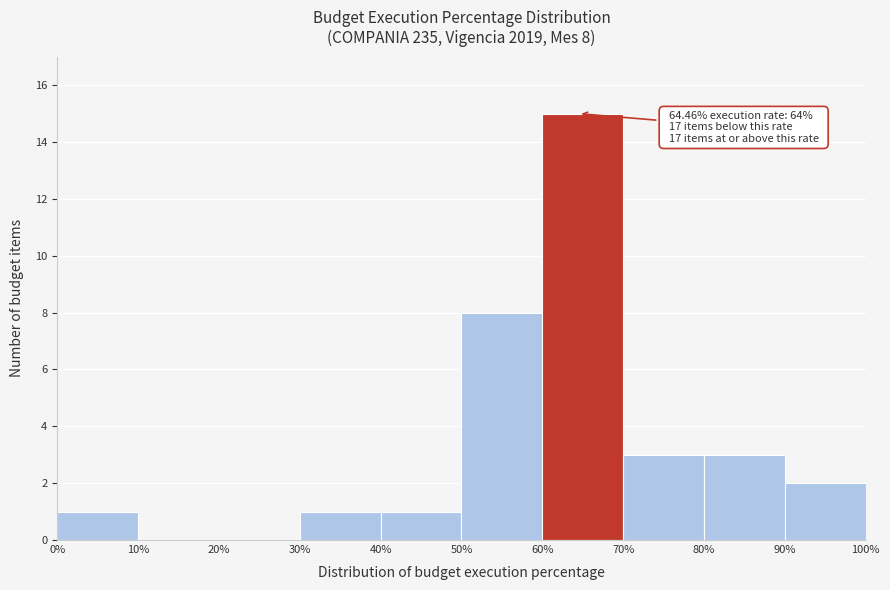

Over which range of the x-axis is the bar tallest?

60% to 70%